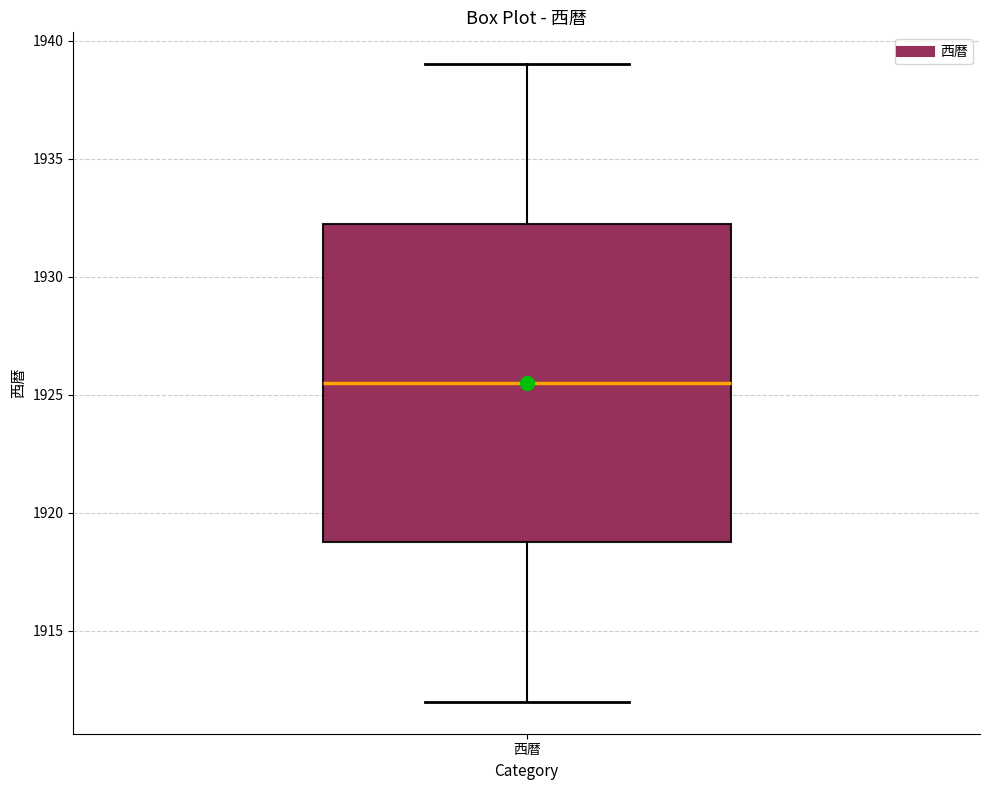

Transcribe this box plot: give where the median line is, the range the box spans, and where the two whiskers end, as read against the y-axis. The values are not printed on the chart, so give them approximately, as read against the axis.

median 1925.5, box 1919.0 to 1932.5, whiskers 1912.0 to 1939.0